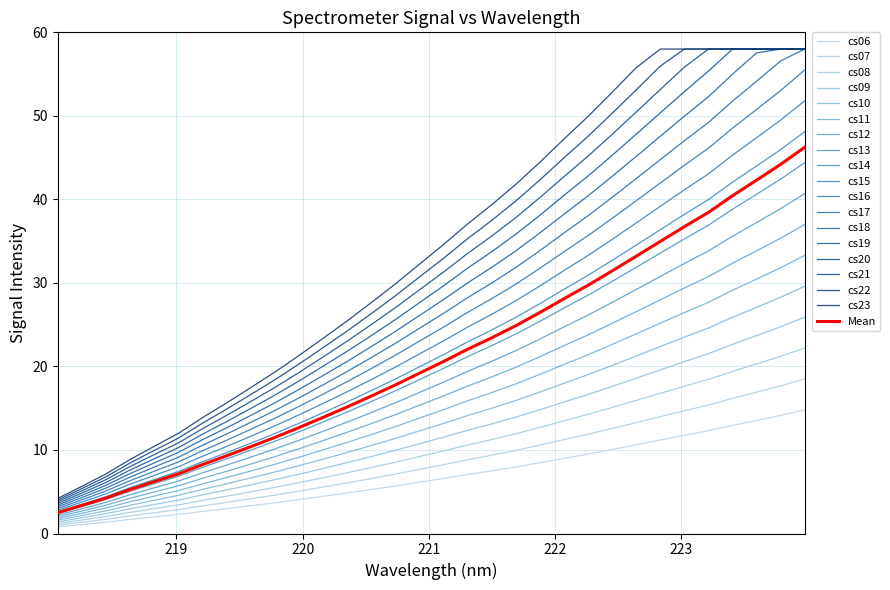

How many lines are shown in the chart?

19